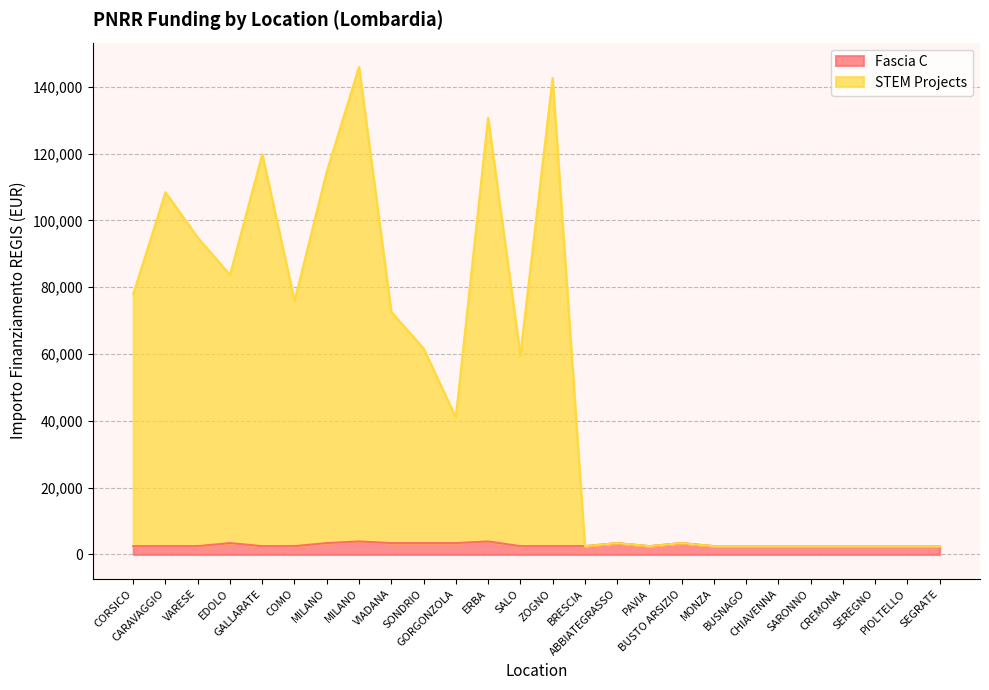

Reading left to right, transcribe all the data shown in this chart.

Fascia C: CORSICO=2498.0	CARAVAGGIO=2498.0	VARESE=2498.0	EDOLO=3413.0	GALLARATE=2498.0	COMO=2498.0	MILANO=3413.0	MILANO=3903.0	VIADANA=3413.0	SONDRIO=3413.0	GORGONZOLA=3413.0	ERBA=3903.0	SALO=2498.0	ZOGNO=2498.0	BRESCIA=2498.0	ABBIATEGRASSO=3413.0	PAVIA=2498.0	BUSTO ARSIZIO=3413.0	MONZA=2498.0	BUSNAGO=2498.0	CHIAVENNA=2498.0	SARONNO=2498.0	CREMONA=2498.0	SEREGNO=2498.0	PIOLTELLO=2498.0	SEGRATE=2498.0
STEM Projects: CORSICO=77940.6	CARAVAGGIO=108413.0	VARESE=94839.9	EDOLO=83683.1	GALLARATE=119809.1	COMO=75873.7	MILANO=114611.7	MILANO=145907.3	VIADANA=72593.1	SONDRIO=61686.5	GORGONZOLA=40990.6	ERBA=130726.9	SALO=59641.9	ZOGNO=142585.5	BRESCIA=2498.0	ABBIATEGRASSO=3413.0	PAVIA=2498.0	BUSTO ARSIZIO=3413.0	MONZA=2498.0	BUSNAGO=2498.0	CHIAVENNA=2498.0	SARONNO=2498.0	CREMONA=2498.0	SEREGNO=2498.0	PIOLTELLO=2498.0	SEGRATE=2498.0